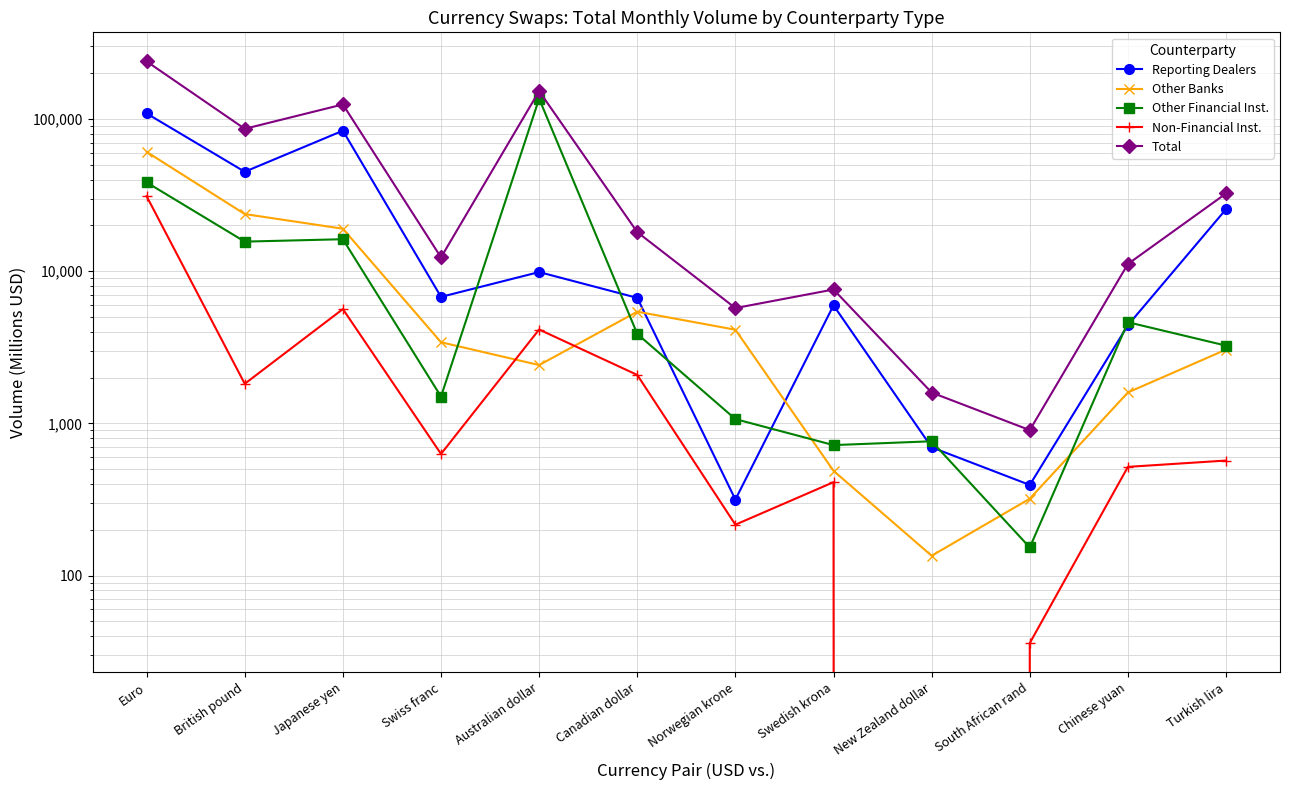

The Reporting Dealers series shows 25238.1 at Japanese yen. True or false?

False